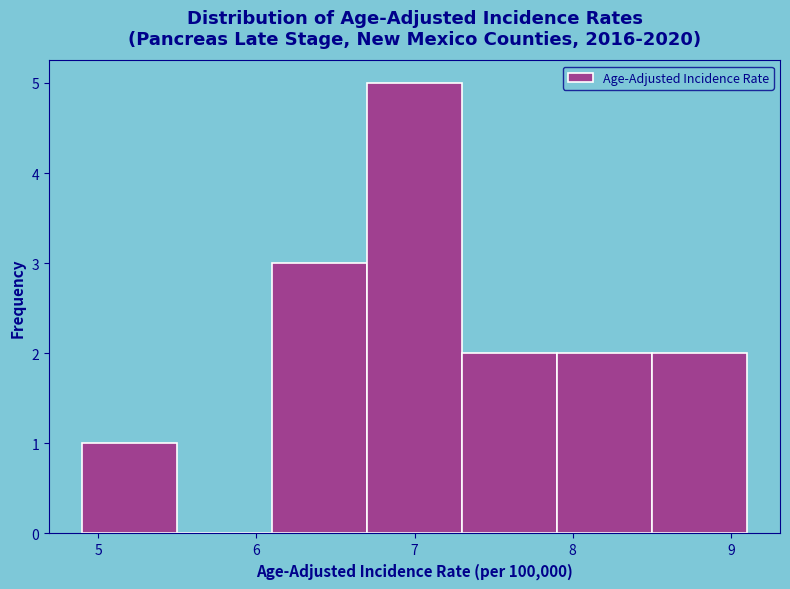

Reading left to right, transcribe this chart: for each bar, give the range it covers on the x-axis and its height. The values are not printed on the chart, so give them approximately, as read against the axis.

4.9 to 5.5: 1
5.5 to 6.1: 0
6.1 to 6.7: 3
6.7 to 7.3: 5
7.3 to 7.9: 2
7.9 to 8.5: 2
8.5 to 9.1: 2